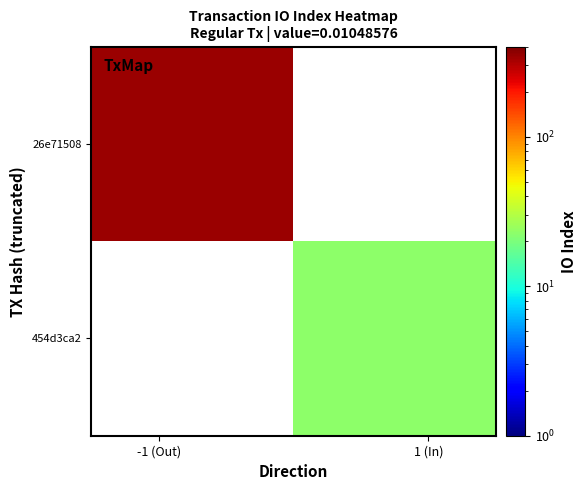

Rank the series by their average value, from highest to lowest.

26e71508, 454d3ca2